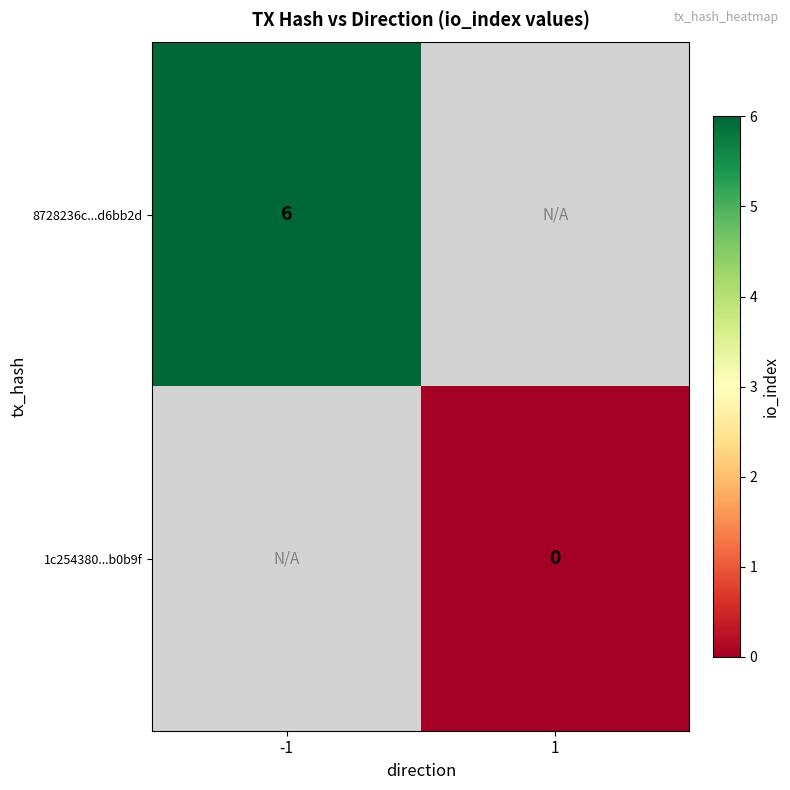

How many distinct data groups are displayed?

2